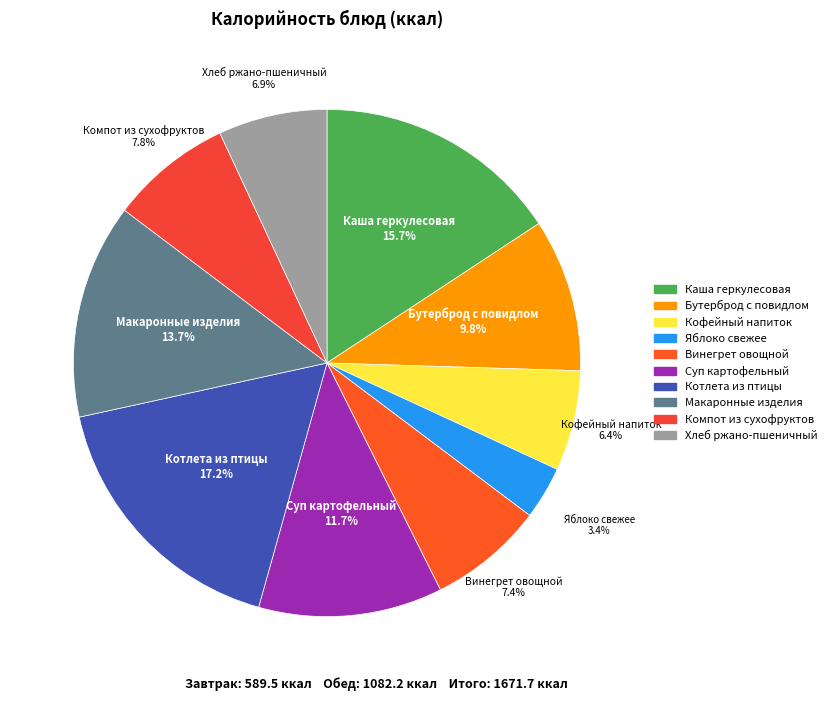

Between Каша геркулесовая and Котлета из птицы, which is larger?

Котлета из птицы